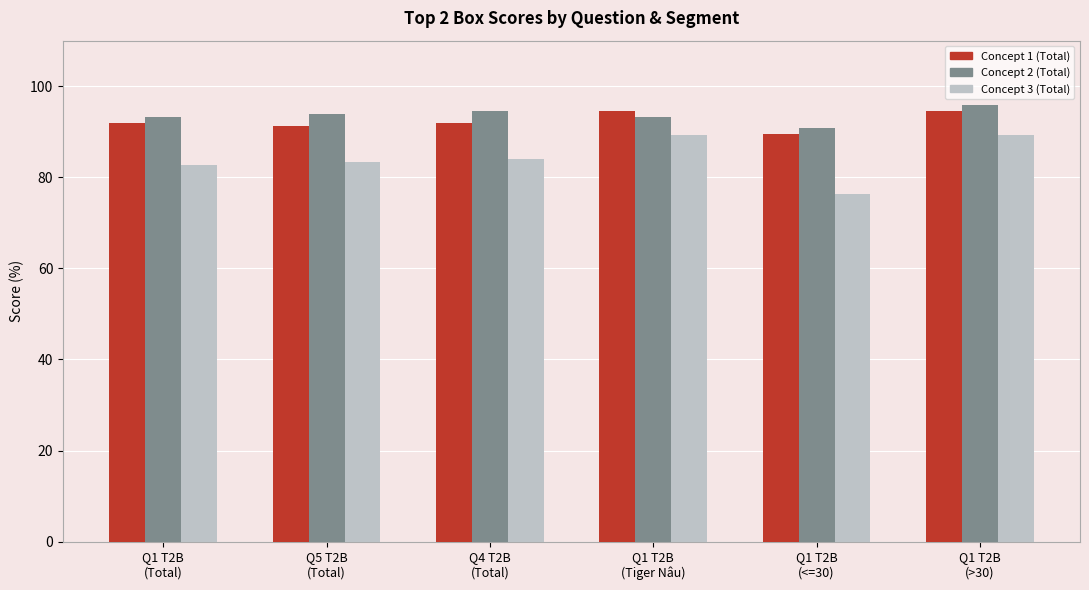

How many categories are shown in the chart?

6